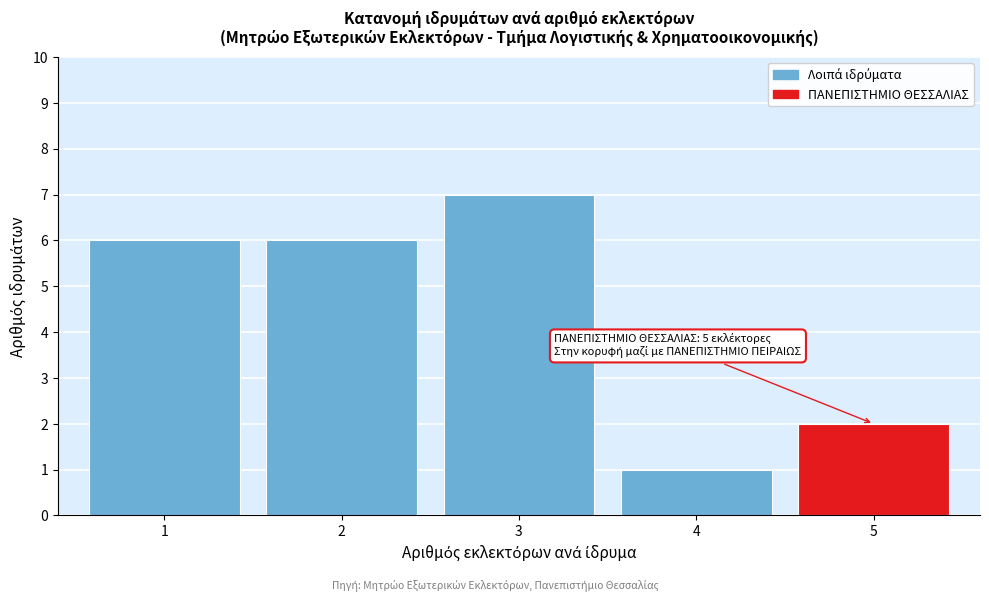

Reading left to right, transcribe all the data shown in this chart.

1=6	2=6	3=7	4=1	5=2